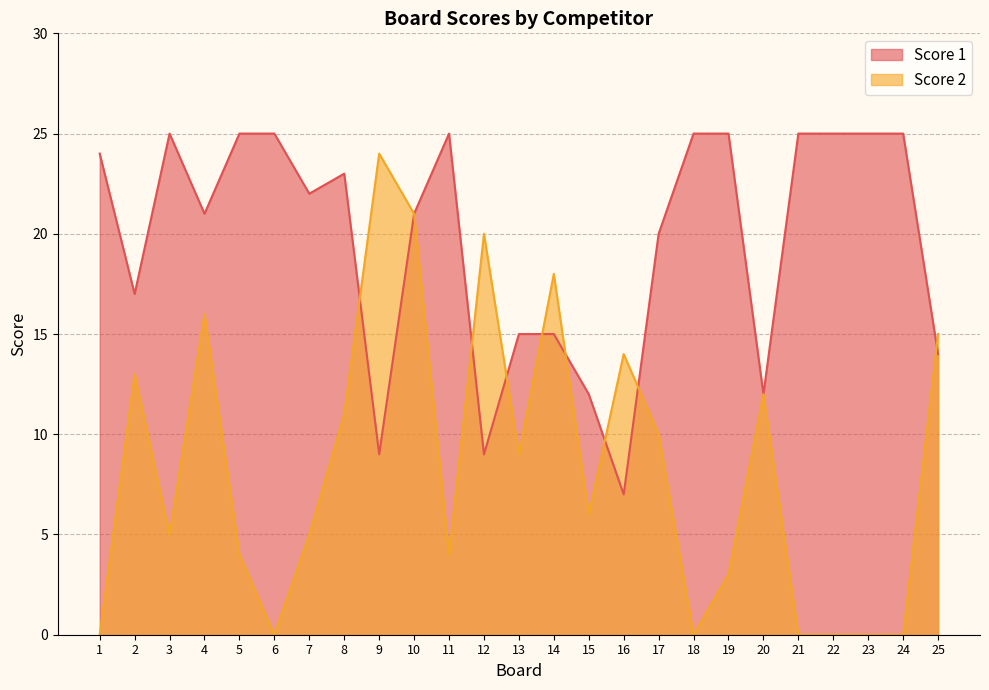

How many lines are shown in the chart?

2